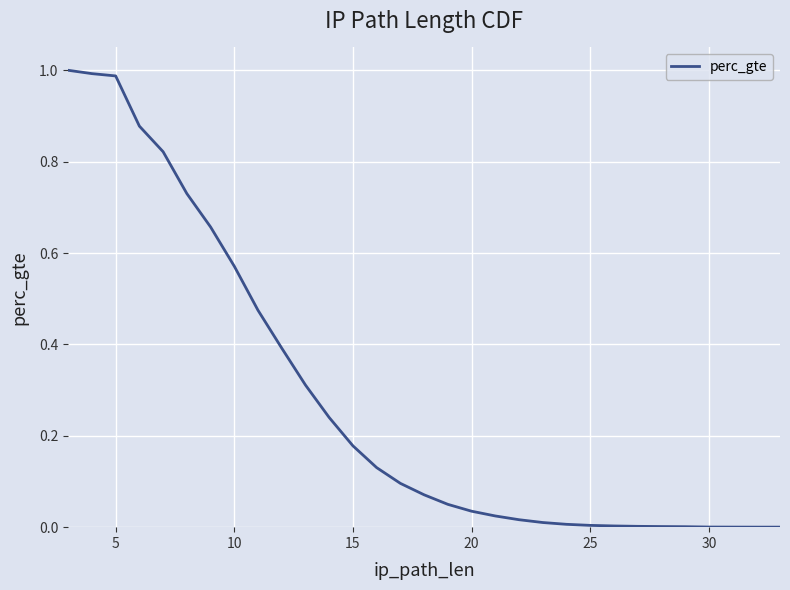

What is the value of the 6th point from the left?

0.7